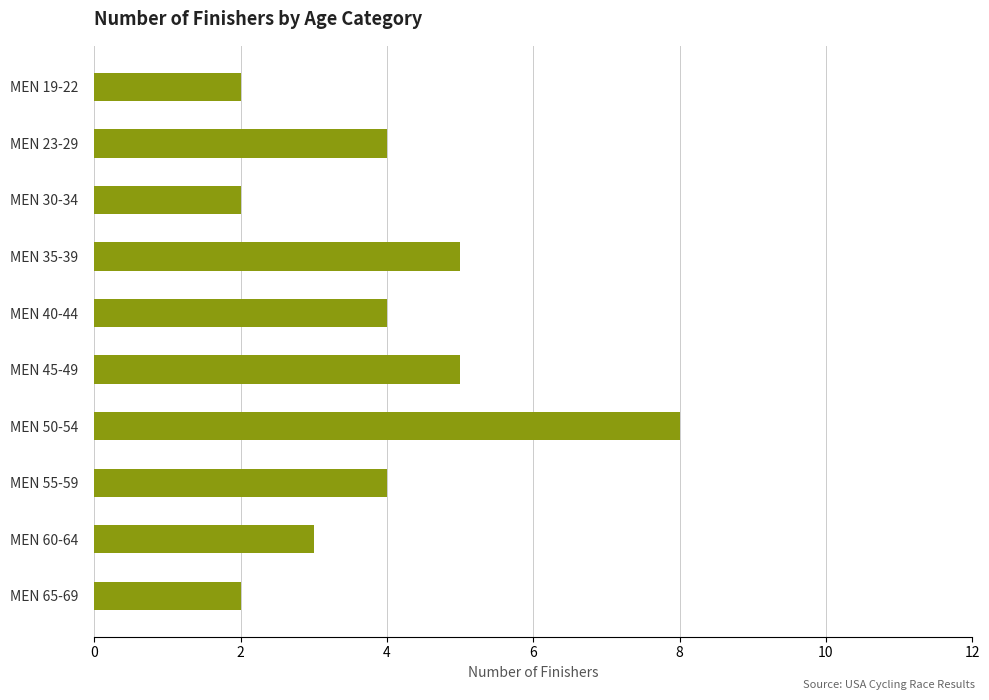

What is the difference between the second highest and second lowest values?

3